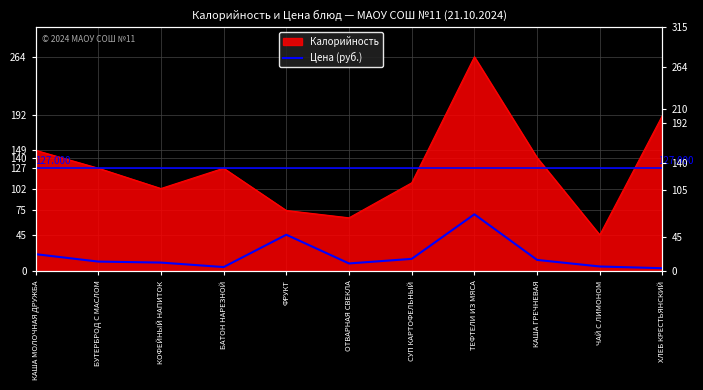

Reading left to right, list all the values displayed in this chart.

21.3	12.2	10.9	5.4	45.2	9.9	15.5	70.3	14.2	6.1	4.0